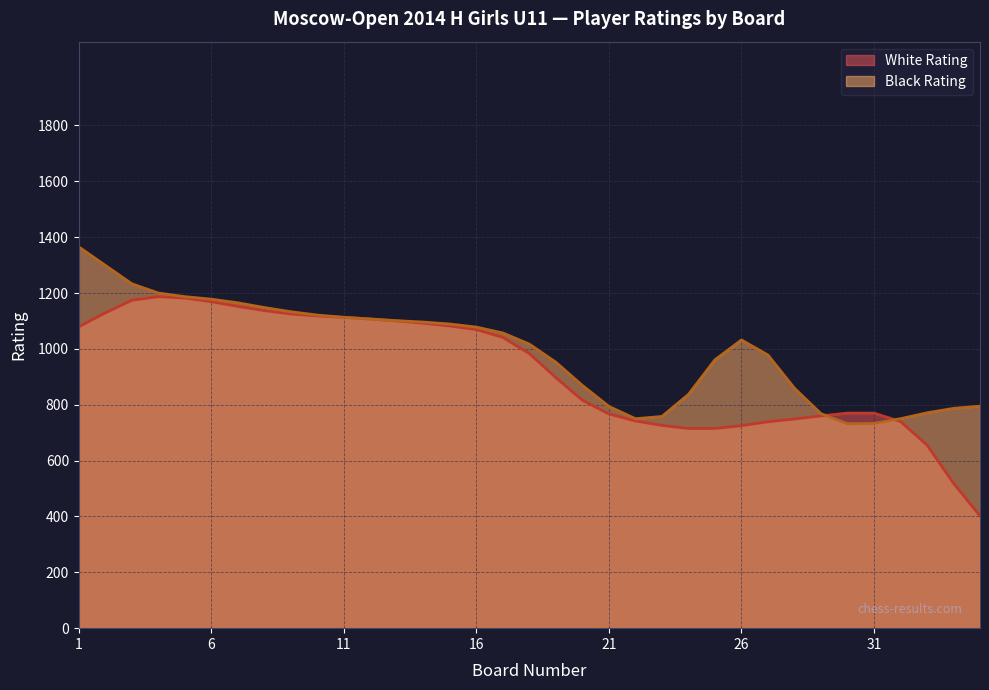

Does the chart display data point markers on the line(s)?

No